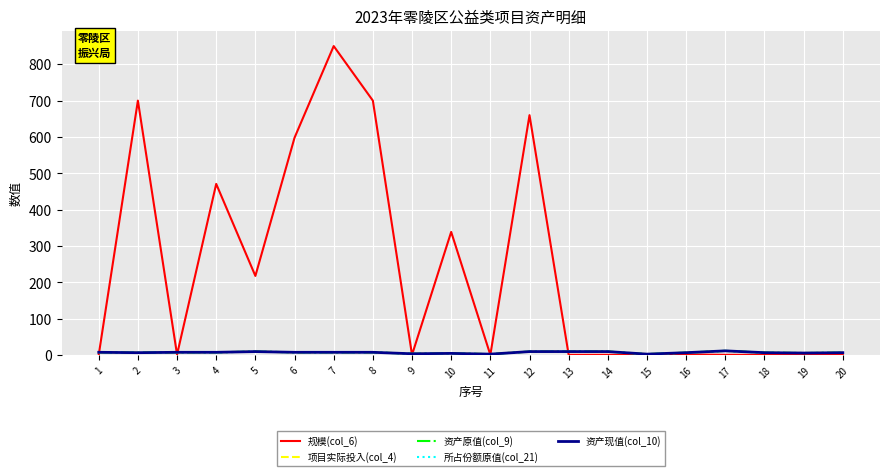

True or false: 资产现值(col_10) and 资产原值(col_9) intersect in this chart.

False